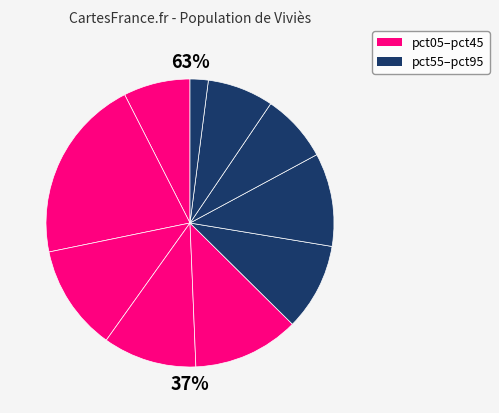

The pct15 slice represents 26% of the pie. True or false?

False